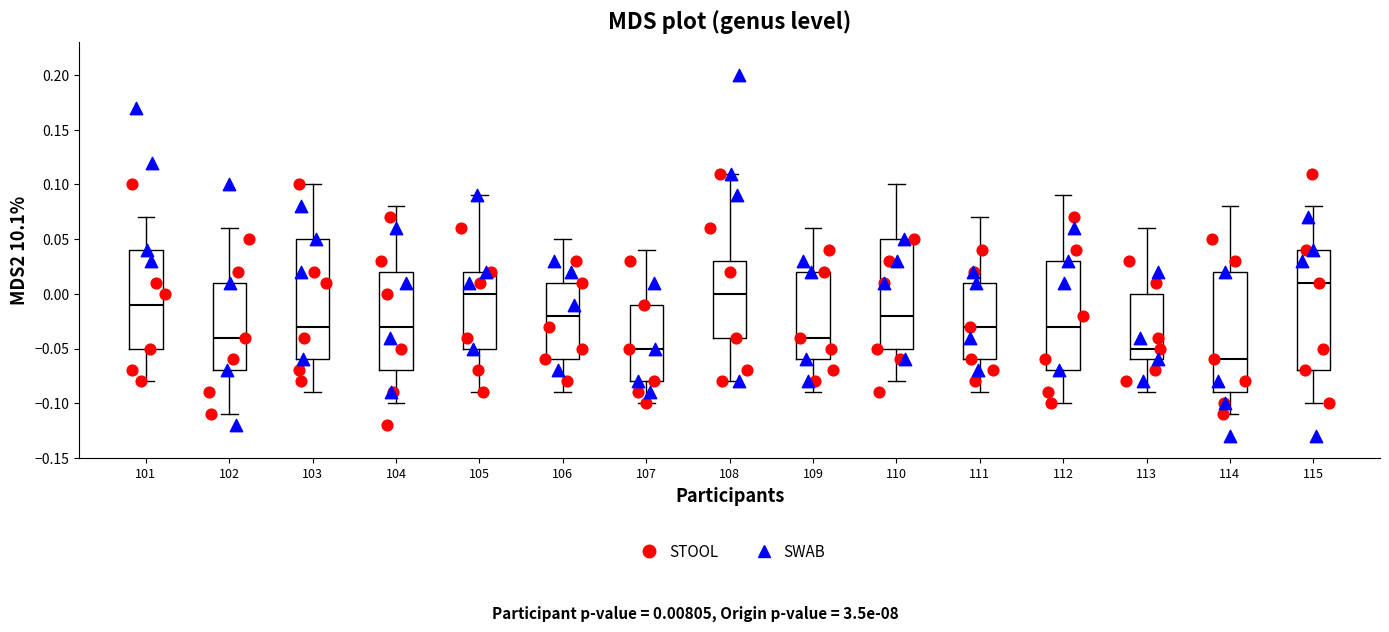

Reading left to right, read every box against the y-axis: the position of its median line, the range the box covers, and the ends of its whiskers. The values are not printed on the chart, so give them approximately, as read against the axis.

101: median -0.01, box -0.05 to 0.04, whiskers -0.08 to 0.07
102: median -0.04, box -0.07 to 0.01, whiskers -0.11 to 0.06
103: median -0.03, box -0.06 to 0.05, whiskers -0.09 to 0.10
104: median -0.03, box -0.07 to 0.02, whiskers -0.10 to 0.08
105: median 0.00, box -0.05 to 0.02, whiskers -0.09 to 0.09
106: median -0.02, box -0.06 to 0.01, whiskers -0.09 to 0.05
107: median -0.05, box -0.08 to -0.01, whiskers -0.10 to 0.04
108: median 0.00, box -0.04 to 0.03, whiskers -0.08 to 0.11
109: median -0.04, box -0.06 to 0.02, whiskers -0.09 to 0.06
110: median -0.02, box -0.05 to 0.05, whiskers -0.08 to 0.10
111: median -0.03, box -0.06 to 0.01, whiskers -0.09 to 0.07
112: median -0.03, box -0.07 to 0.03, whiskers -0.10 to 0.09
113: median -0.05, box -0.06 to 0.00, whiskers -0.09 to 0.06
114: median -0.06, box -0.09 to 0.02, whiskers -0.11 to 0.08
115: median 0.01, box -0.07 to 0.04, whiskers -0.10 to 0.08